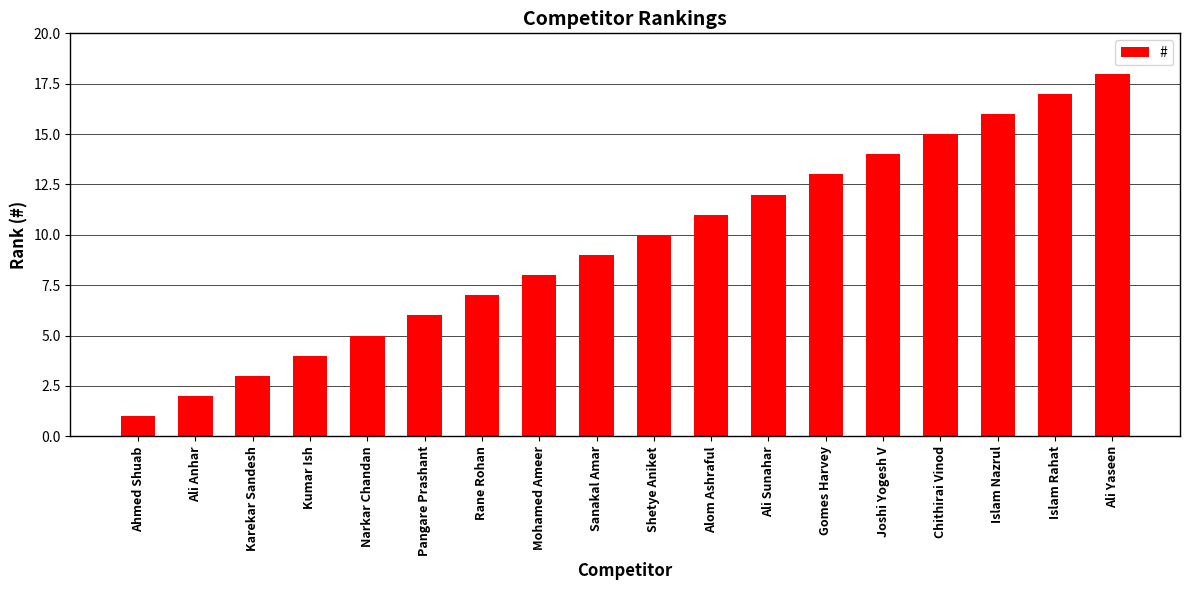

Rank the categories by value from lowest to highest.

Ahmed Shuab, Ali Anhar, Karekar Sandesh, Kumar Ish, Narkar Chandan, Pangare Prashant, Rane Rohan, Mohamed Ameer, Sanakal Amar, Shetye Aniket, Alom Ashraful, Ali Sunahar, Gomes Harvey, Joshi Yogesh V, Chithirai Vinod, Islam Nazrul, Islam Rahat, Ali Yaseen